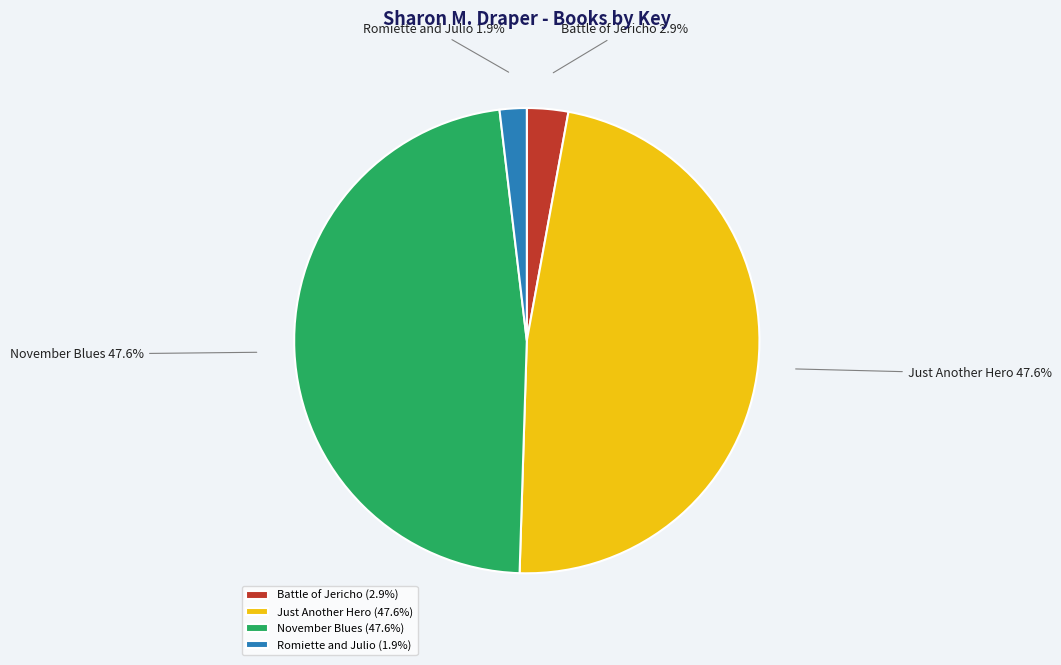

Combined, do Battle of Jericho and Romiette and Julio account for over 50%?

No